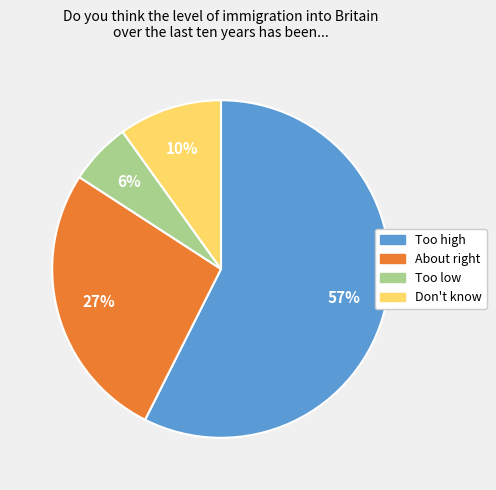

How many segments does this pie chart have?

4